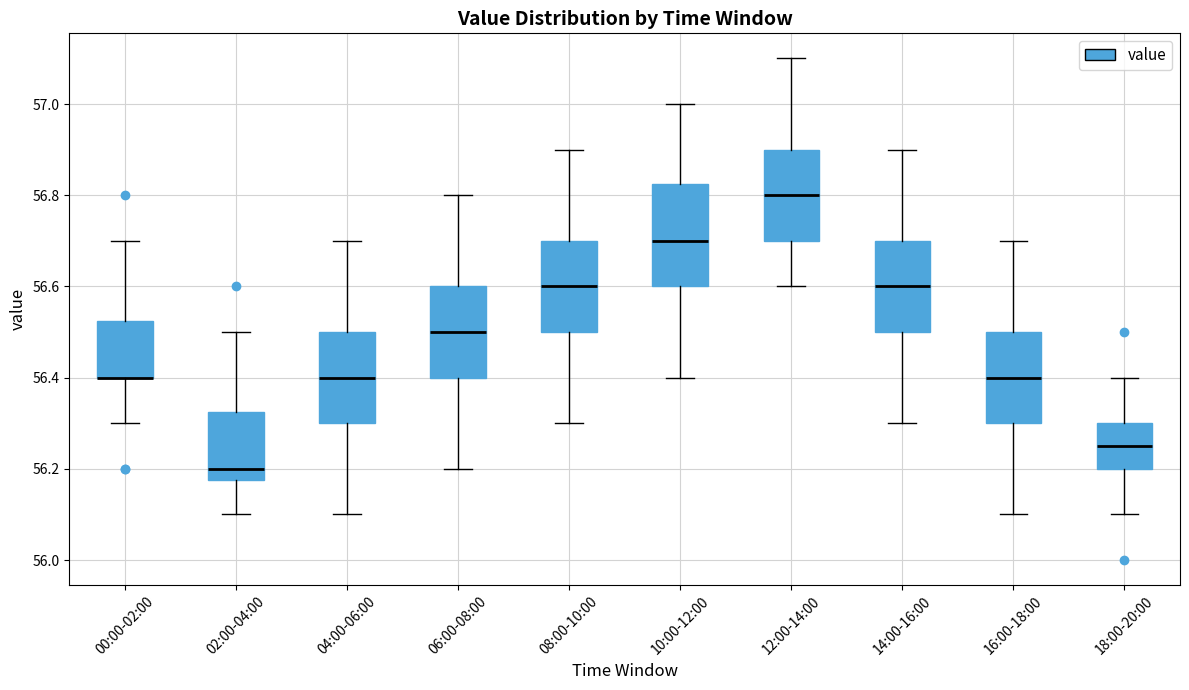

Reading left to right, transcribe this box plot: for each box, give where its median line is, the range the box spans, and where its two whiskers end, as read against the y-axis. The values are not printed on the chart, so give them approximately, as read against the axis.

00:00-02:00: median 56.40 (drawn on the box's lower edge), box 56.40 to 56.52, whiskers 56.30 to 56.70
02:00-04:00: median 56.20, box 56.18 to 56.32, whiskers 56.10 to 56.50
04:00-06:00: median 56.40, box 56.30 to 56.50, whiskers 56.10 to 56.70
06:00-08:00: median 56.50, box 56.40 to 56.60, whiskers 56.20 to 56.80
08:00-10:00: median 56.60, box 56.50 to 56.70, whiskers 56.30 to 56.90
10:00-12:00: median 56.70, box 56.60 to 56.82, whiskers 56.40 to 57.00
12:00-14:00: median 56.80, box 56.70 to 56.90, whiskers 56.60 to 57.10
14:00-16:00: median 56.60, box 56.50 to 56.70, whiskers 56.30 to 56.90
16:00-18:00: median 56.40, box 56.30 to 56.50, whiskers 56.10 to 56.70
18:00-20:00: median 56.26, box 56.20 to 56.30, whiskers 56.10 to 56.40